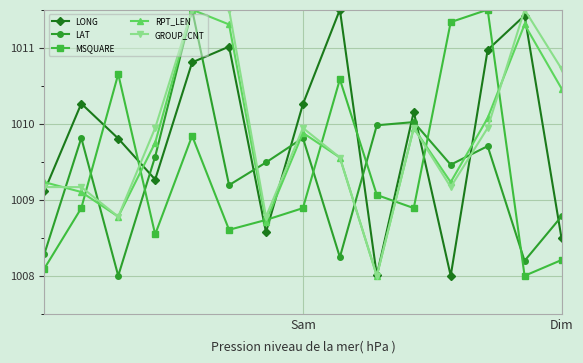

What is the value of the GROUP_CNT point at the 5th from the left?

1011.5